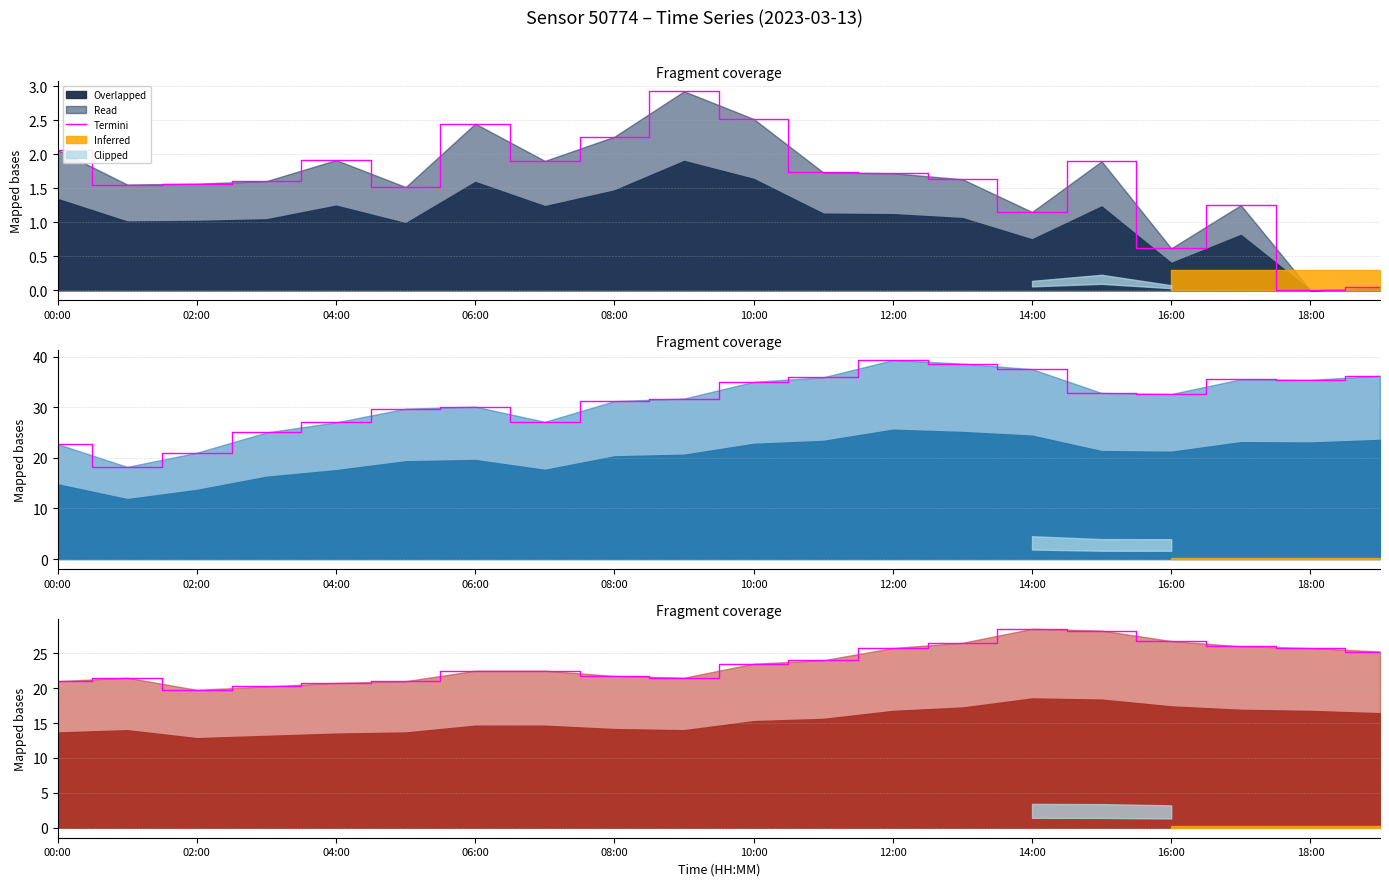

What is the change in value from 10:00 to 14:00?

+1.5